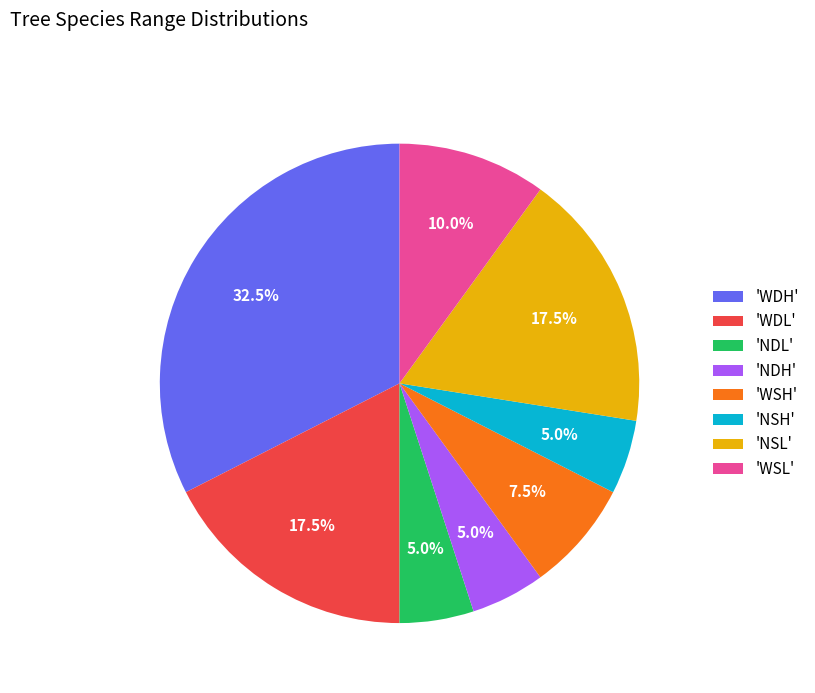

Does 'NDH' represent more than half of the total?

No